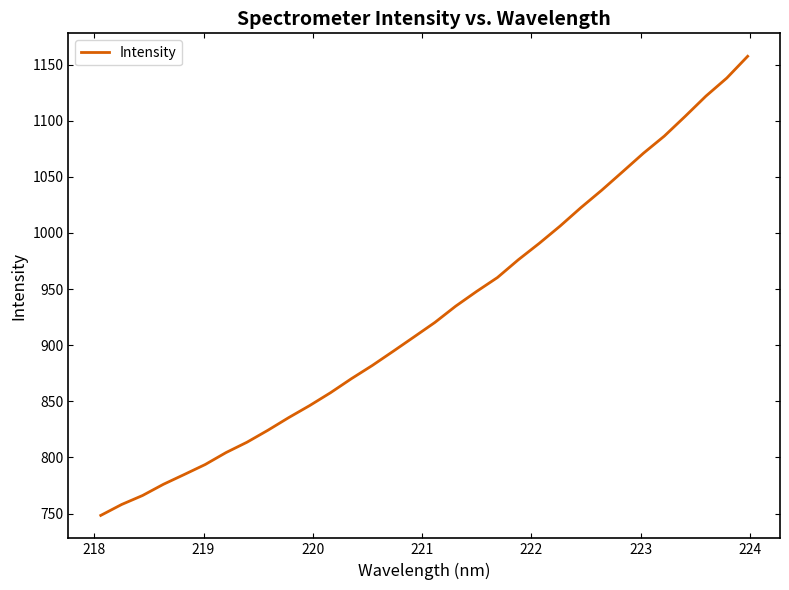

Reading left to right, extract all data points from this chart.

748.4	758.1	766.1	776.1	784.8	793.7	804.4	813.6	824.2	835.5	846.2	857.7	870.2	881.9	894.5	907.4	920.3	934.8	947.9	960.3	976.1	990.7	1006.1	1022.5	1038.1	1054.5	1071.0	1086.3	1103.9	1122.0	1138.0	1157.4